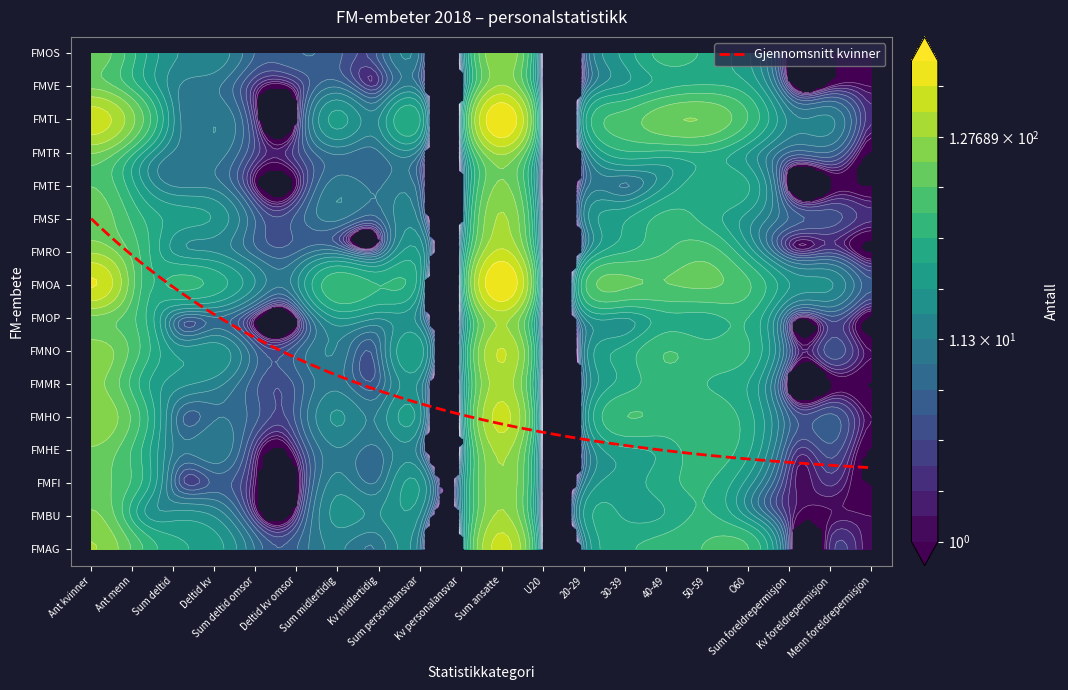

Is it true that FMFI equals 20 at 8?

True